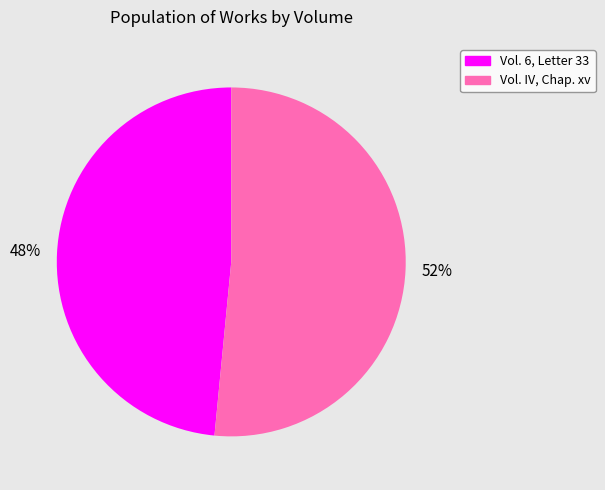

To the nearest percent, what percentage of the pie is Vol. 6, Letter 33?

48%